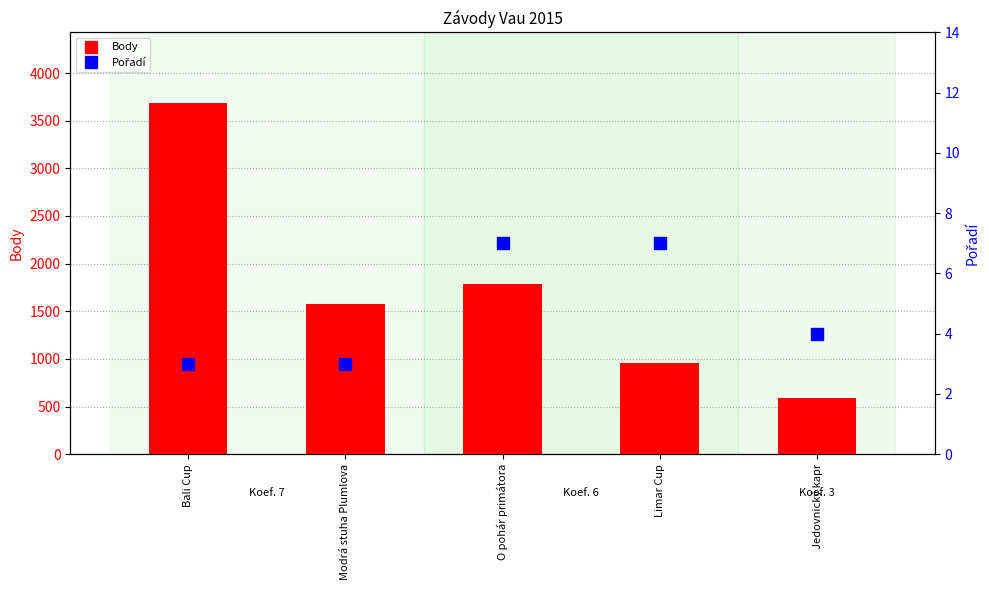

Is the value of Body at Jedovnický kapr greater than the value of Pořadí at Limar Cup?

Yes